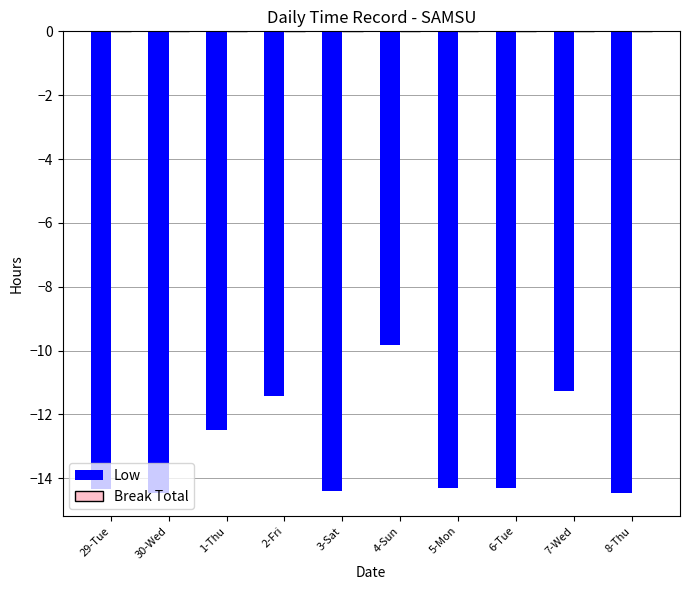

True or false: the data shows -14.4 at 8-Thu.

True